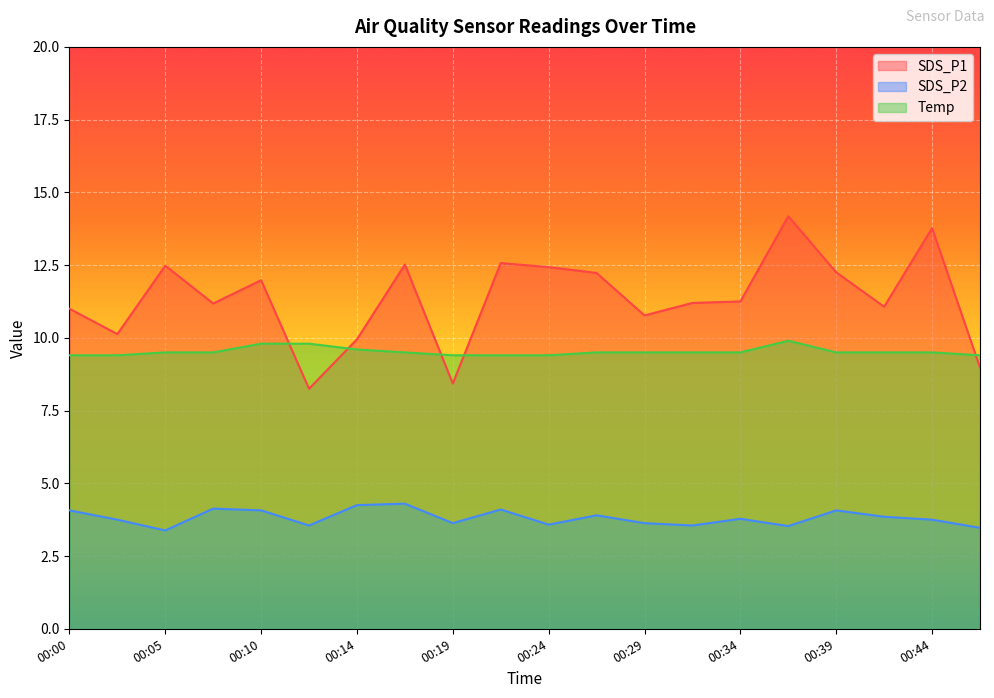

Rank the categories by SDS_P2 value from lowest to highest.

00:05, 00:46, 00:36, 00:12, 00:31, 00:24, 00:19, 00:29, 00:02, 00:44, 00:34, 00:41, 00:27, 00:00, 00:10, 00:39, 00:22, 00:07, 00:14, 00:17